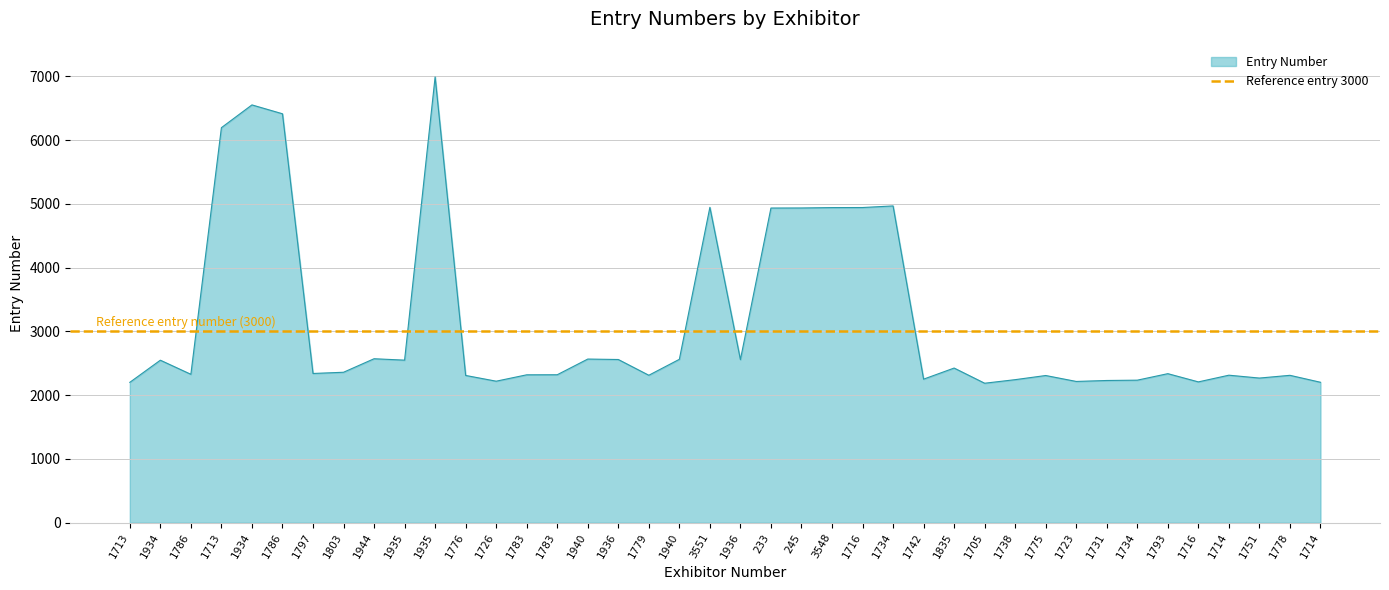

Rank the categories by value from highest to lowest.

1935, 1934, 1786, 1713, 1734, 3551, 1716, 3548, 245, 233, 1944, 1940, 1940, 1936, 1936, 1935, 1934, 1835, 1803, 1797, 1793, 1786, 1783, 1783, 1714, 1779, 1778, 1776, 1775, 1751, 1742, 1738, 1734, 1731, 1726, 1723, 1716, 1714, 1713, 1705